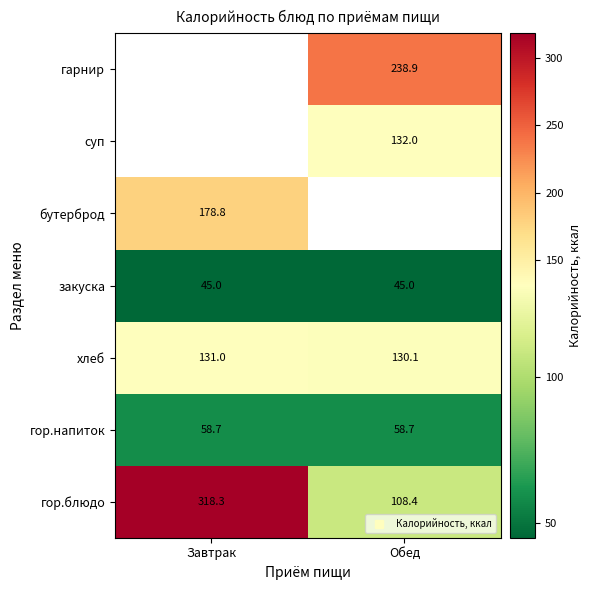

What is the sum of the закуска values at Завтрак and Обед?

90.0